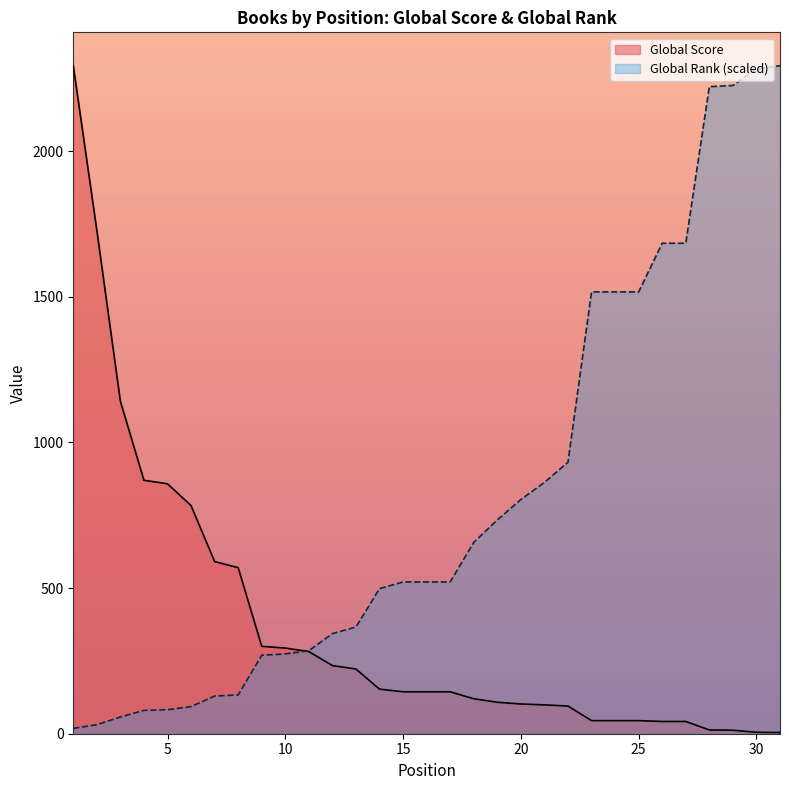

After their last crossing, which series has the higher values: Global Score or Global Rank?

Global Rank